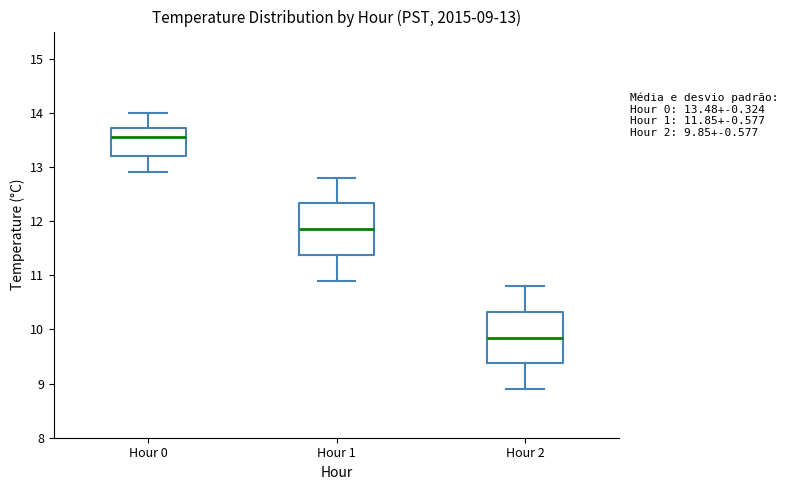

Which box's median line is the highest?

Hour 0